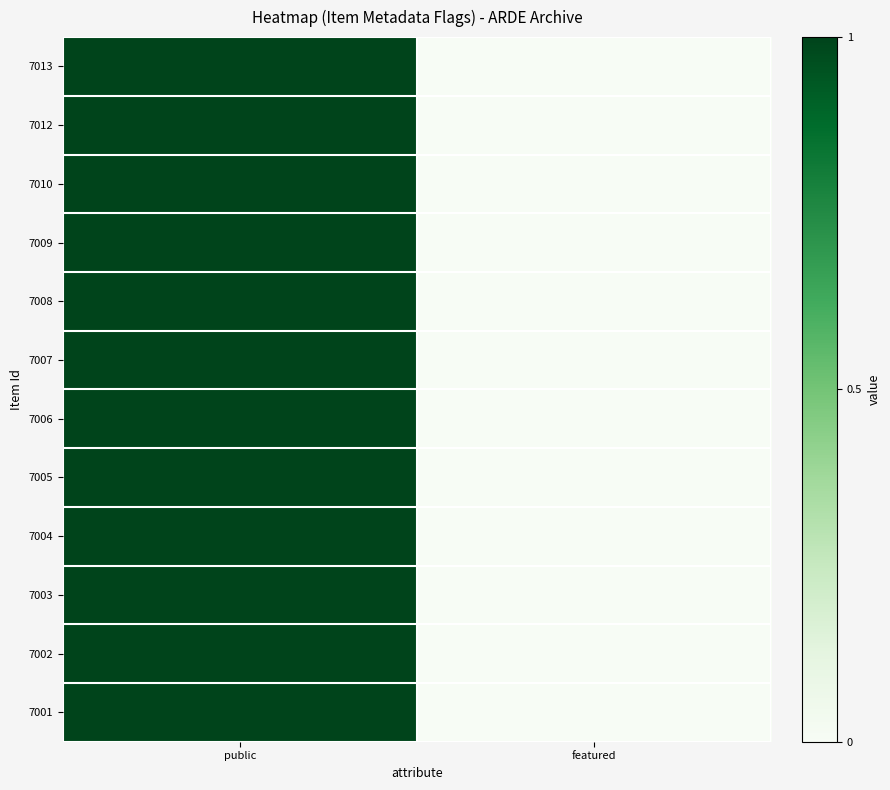

Reading left to right, what are all the values shown in this chart?

7013: public=1	featured=0
7012: public=1	featured=0
7010: public=1	featured=0
7009: public=1	featured=0
7008: public=1	featured=0
7007: public=1	featured=0
7006: public=1	featured=0
7005: public=1	featured=0
7004: public=1	featured=0
7003: public=1	featured=0
7002: public=1	featured=0
7001: public=1	featured=0